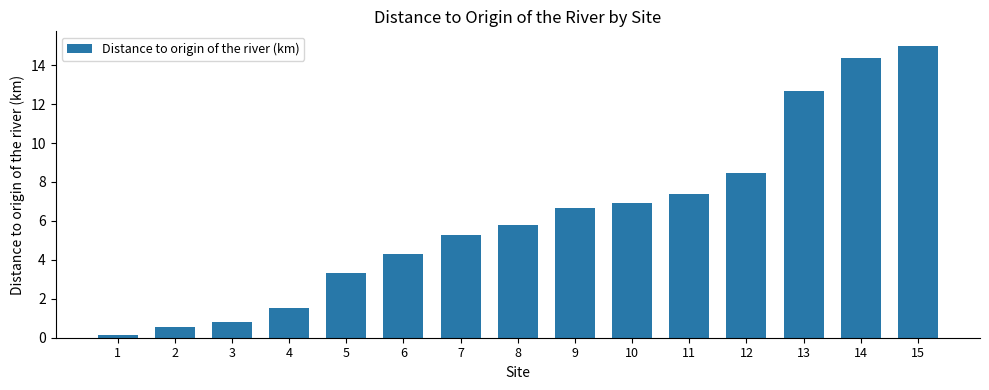

What is the minimum value shown in the chart?

0.1